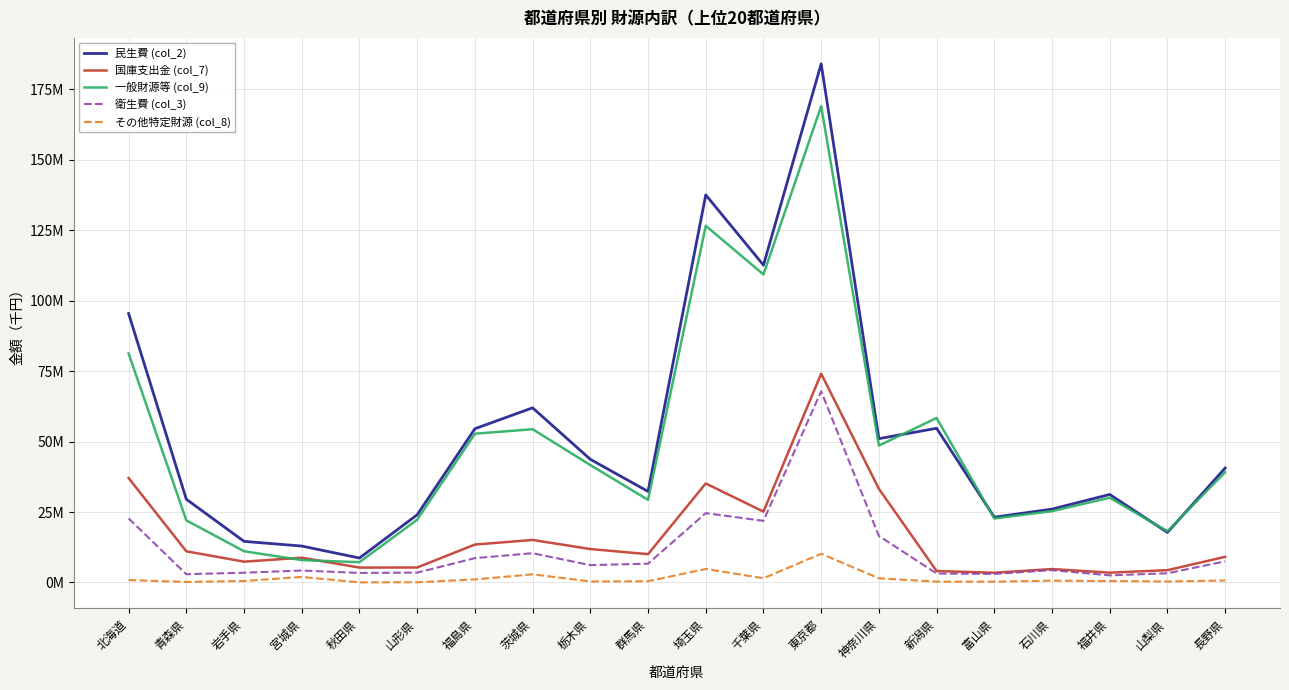

Where is the first local maximum for 衛生費 (col_3)?

宮城県